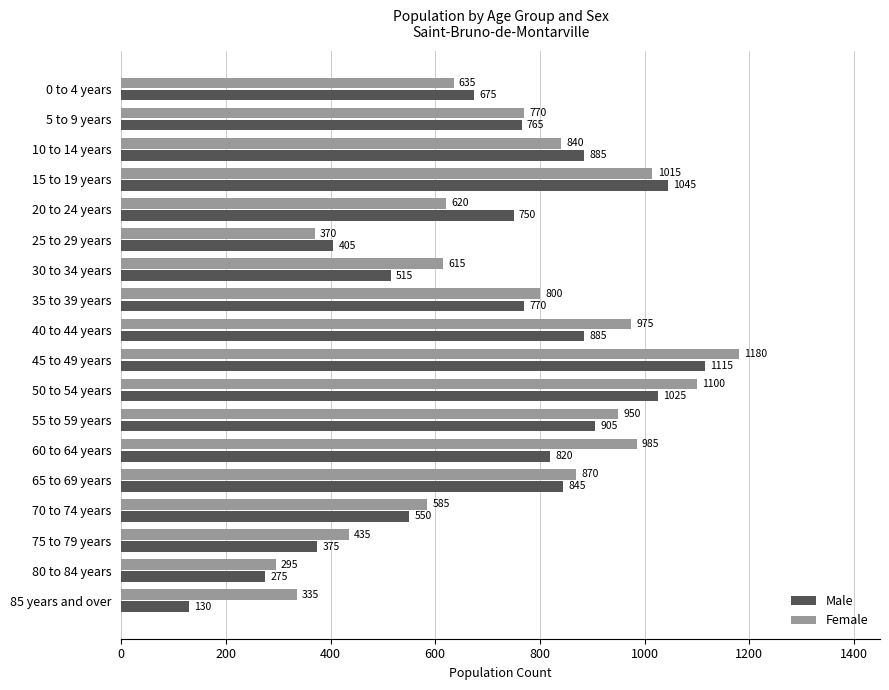

What is the difference between the highest and lowest values at 35 to 39 years?

30